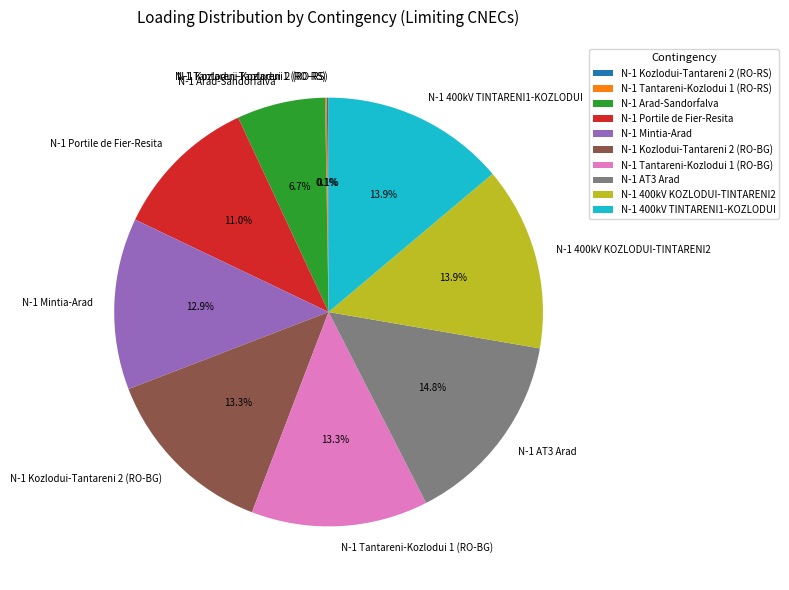

Between N-1 Portile de Fier-Resita and N-1 Kozlodui-Tantareni 2 (RO-BG), which is larger?

N-1 Kozlodui-Tantareni 2 (RO-BG)